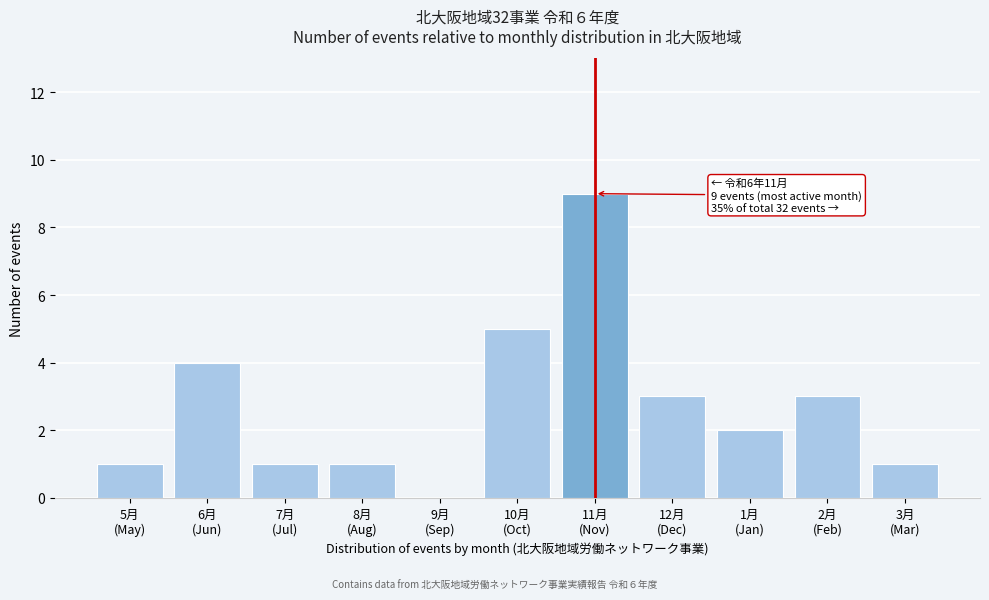

What is the maximum value shown in the chart?

9